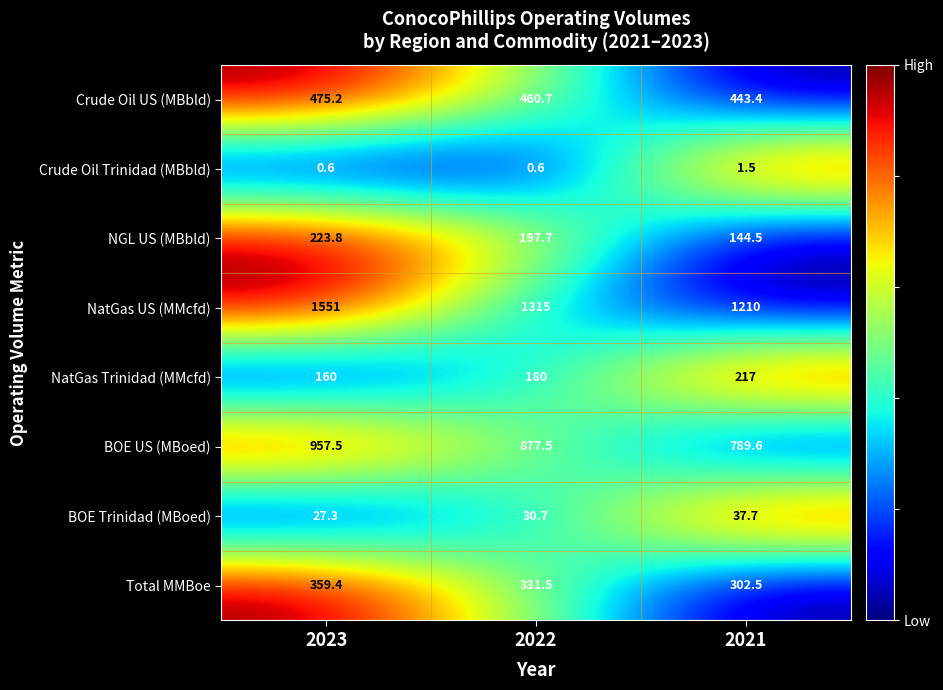

At how many categories does at least one series exceed 0?

3